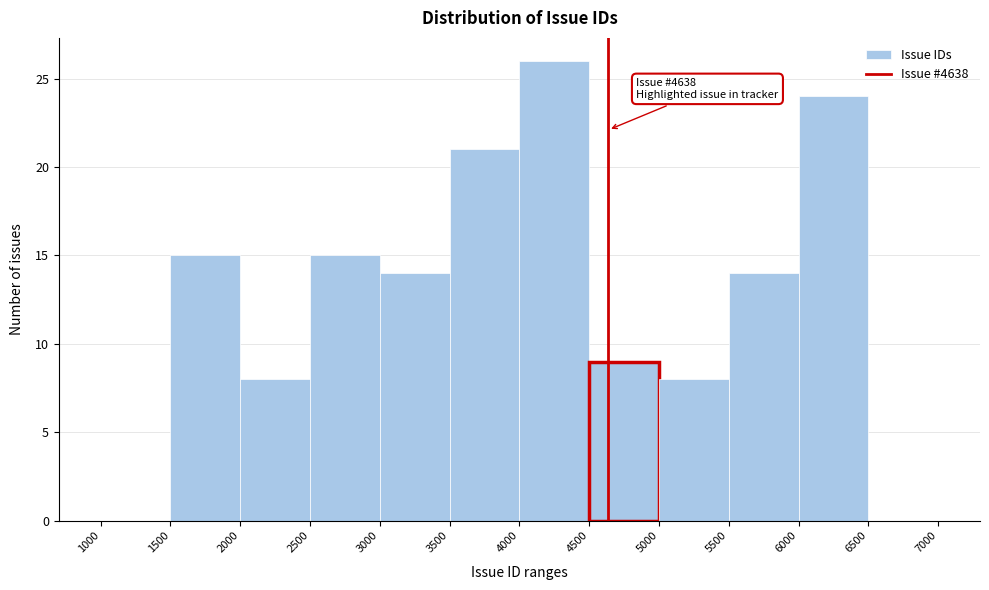

Over which range of the x-axis is the bar tallest?

4000 to 4500